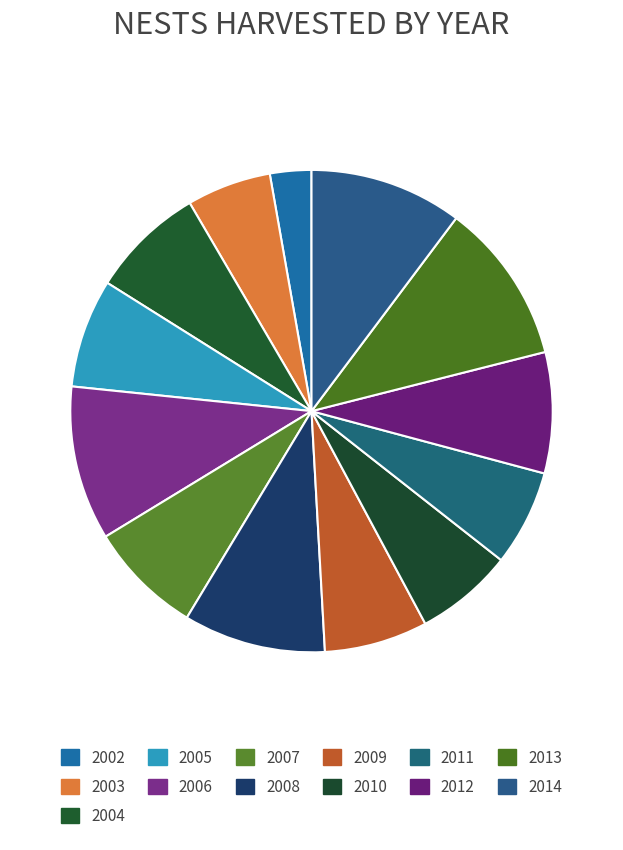

Between 2006 and 2012, which is larger?

2006